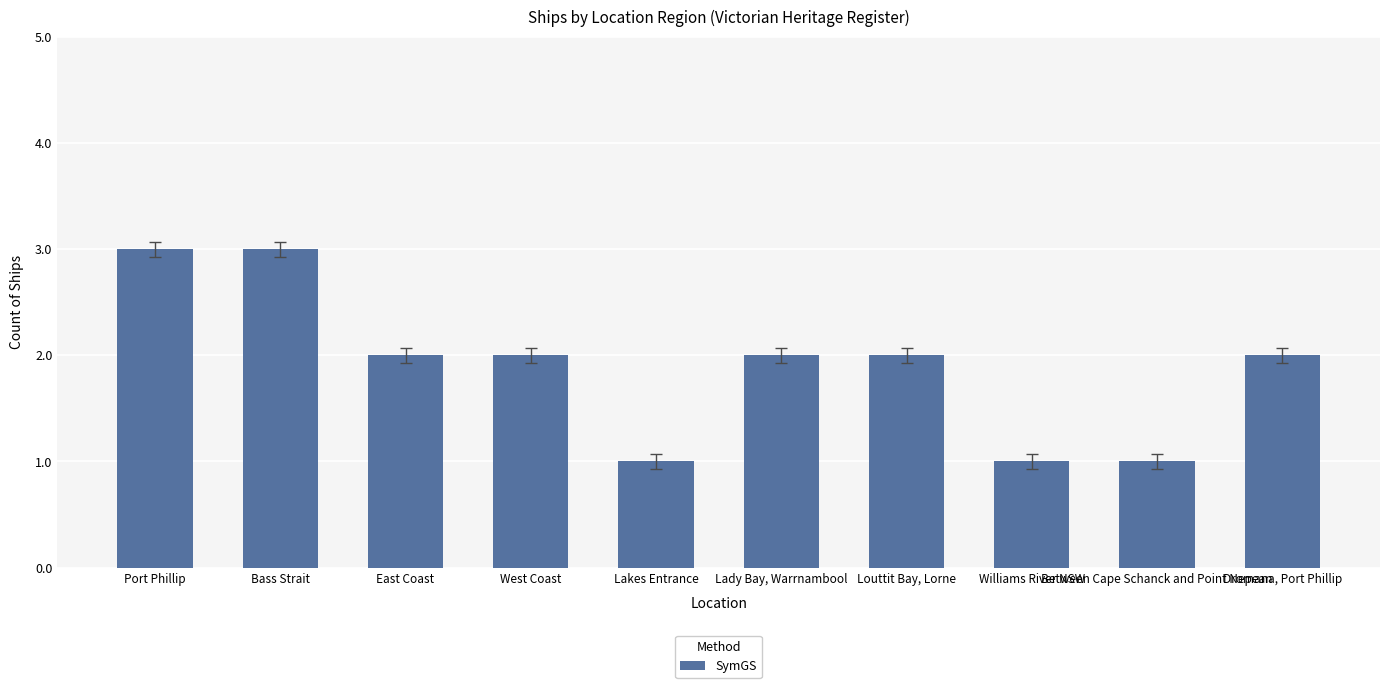

The value at Port Phillip is 3. True or false?

True